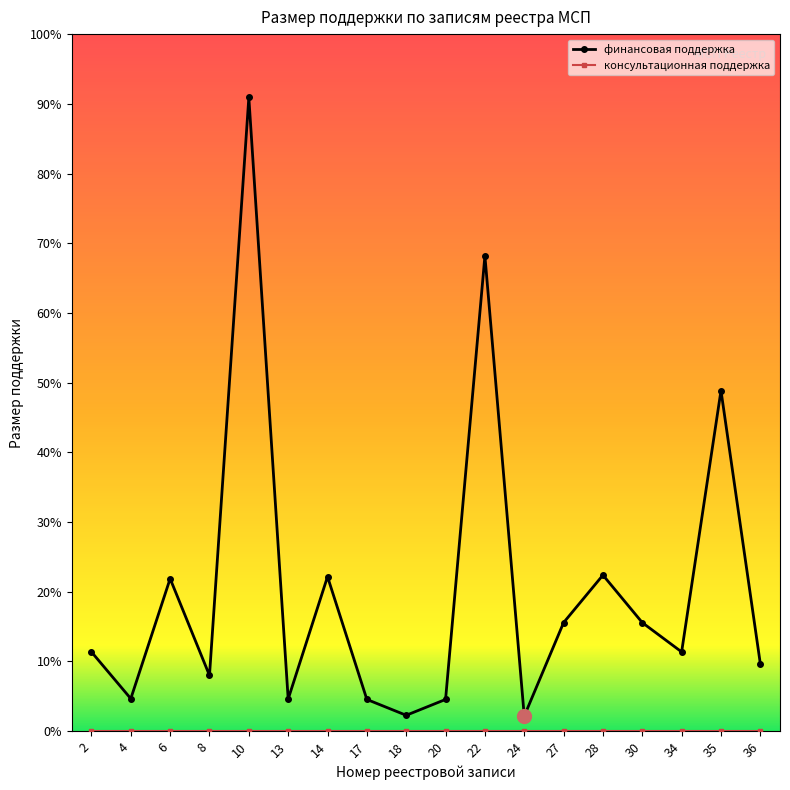

Between 24 and 30, which is larger?

30